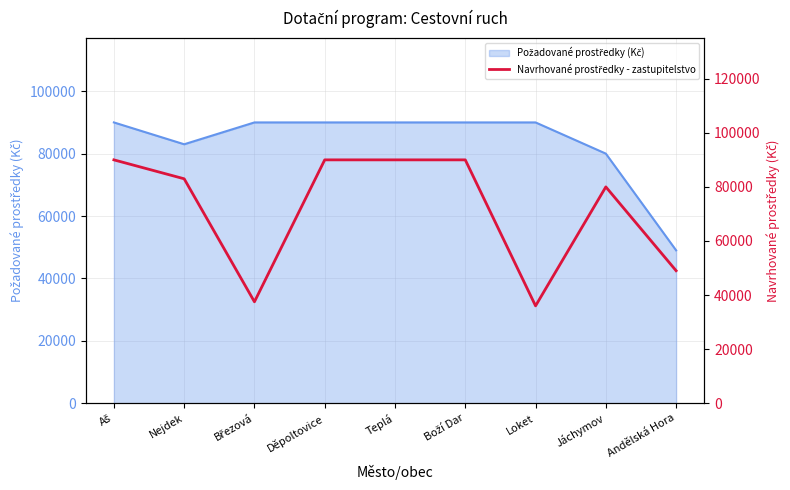

Reading left to right, what are all the values shown in this chart?

Aš=90000	Nejdek=83000	Březová=37500	Děpoltovice=90000	Teplá=90000	Boží Dar=90000	Loket=36000	Jáchymov=80000	Andělská Hora=49000